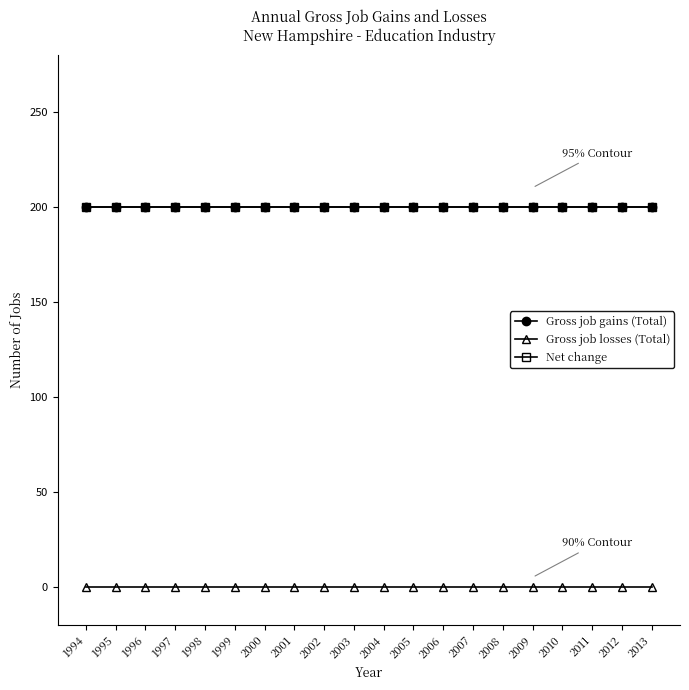

True or false: Gross job losses (Total) has a value of 0 at 1994.

True